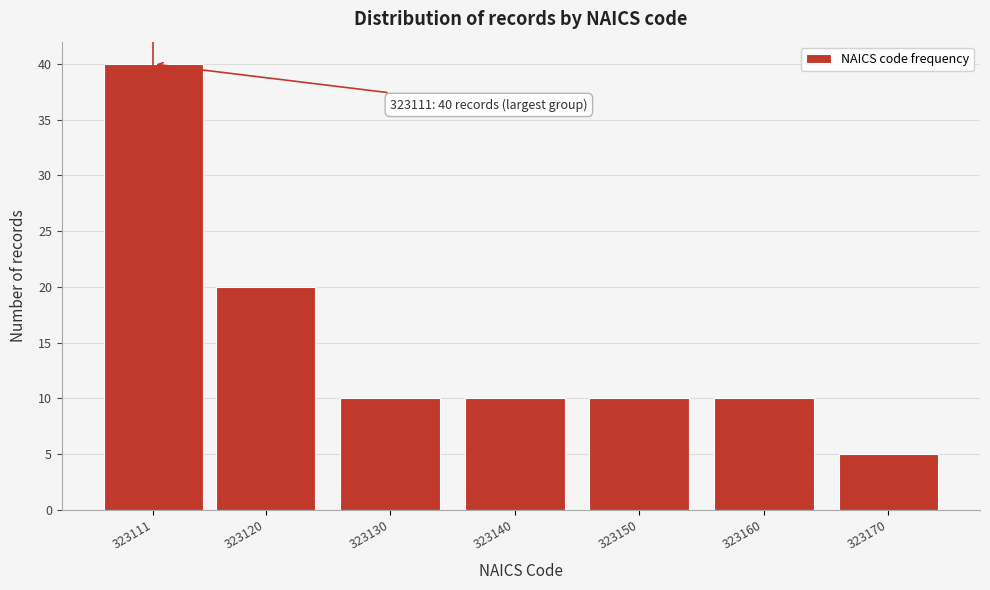

Reading left to right, extract all data points from this chart.

40	20	10	10	10	10	5